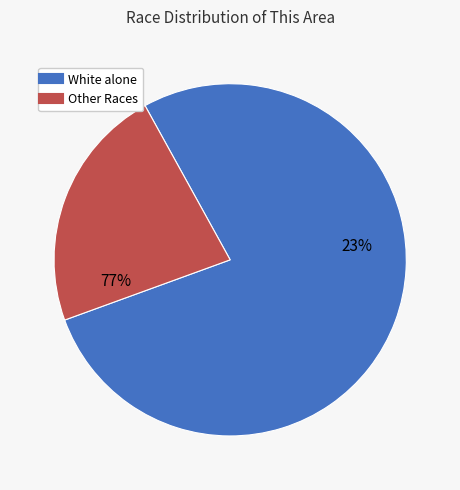

How much of the chart is everything except Native Hawaiian and Other Pacific?

100.0%